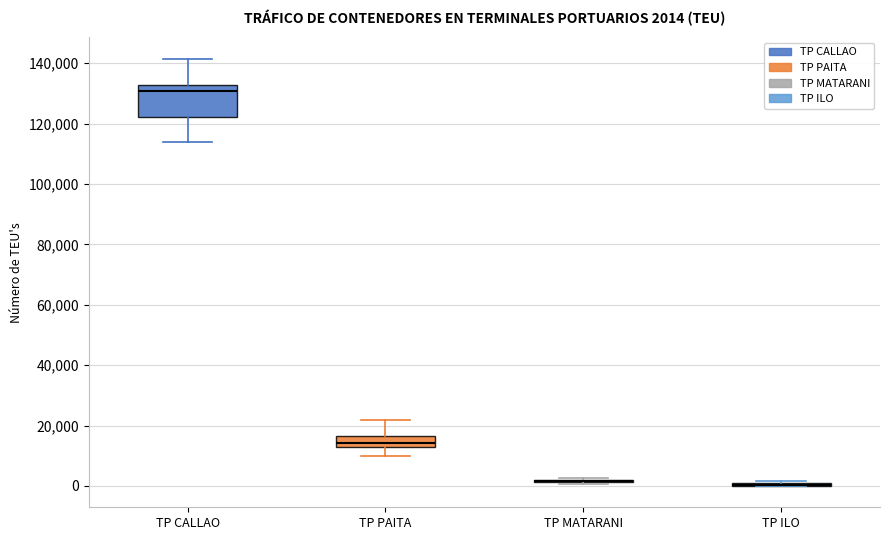

Which box is the tallest, from its lower edge to its upper edge?

TP CALLAO